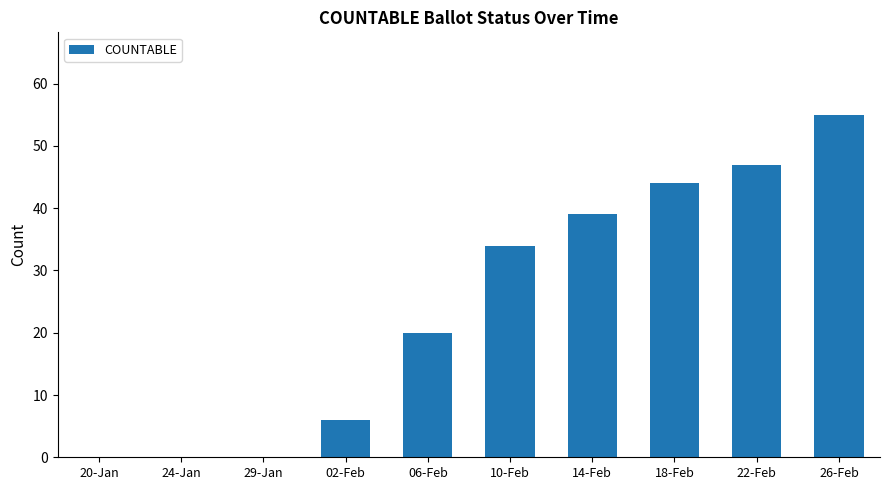

Count the number of data series in this chart.

1